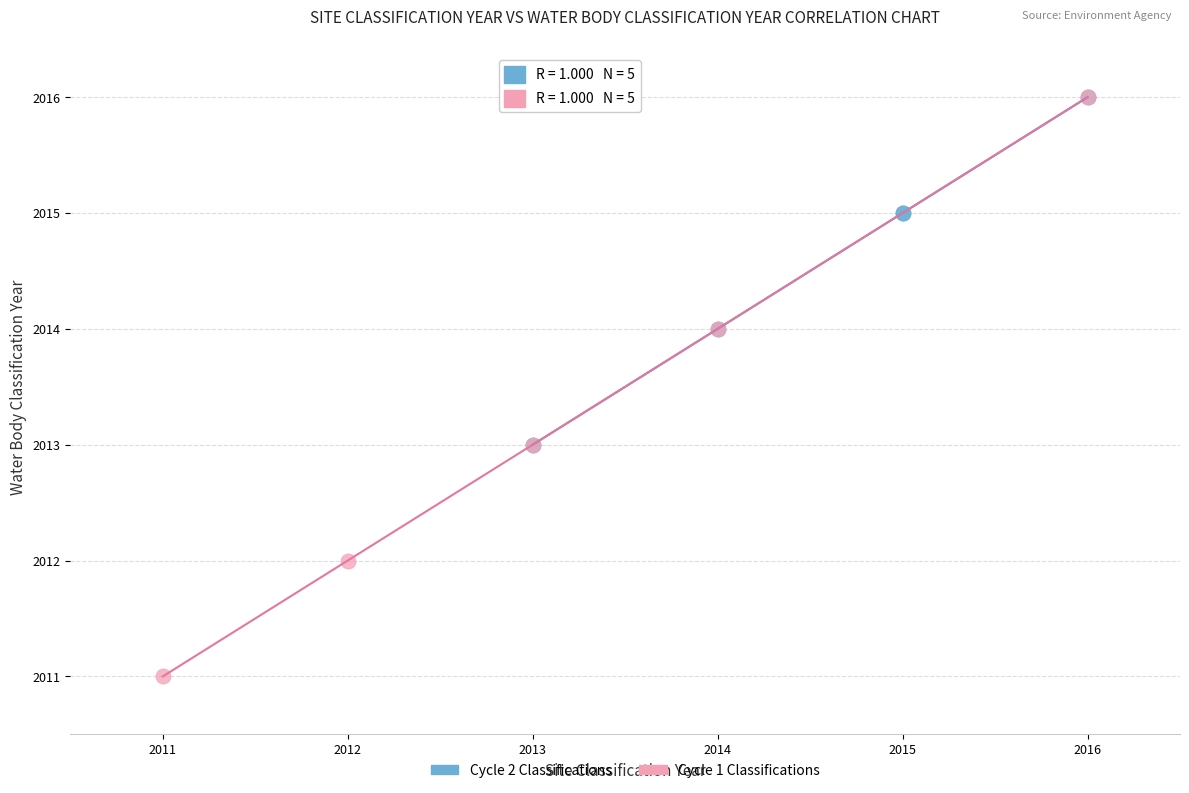

Which series reaches the minimum Y coordinate?

Cycle 1 Classifications